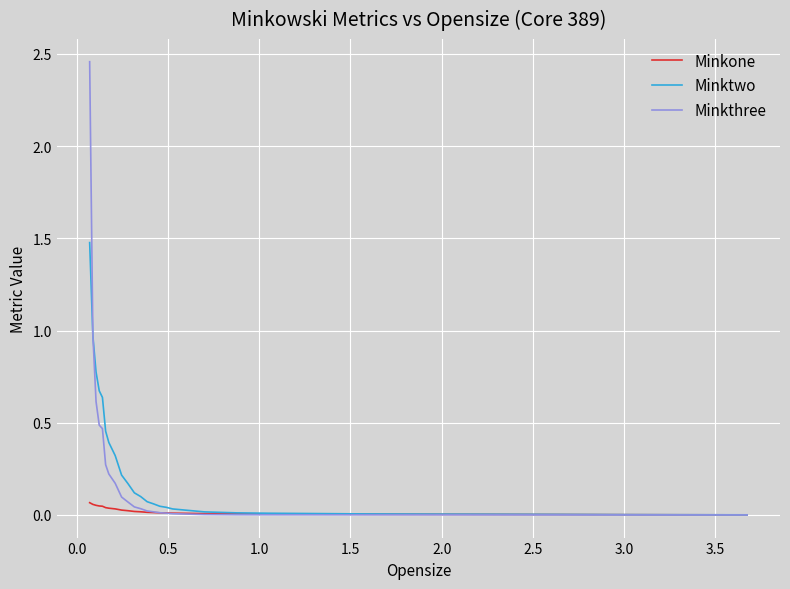

Which series has the largest range (max minus min)?

Minkthree